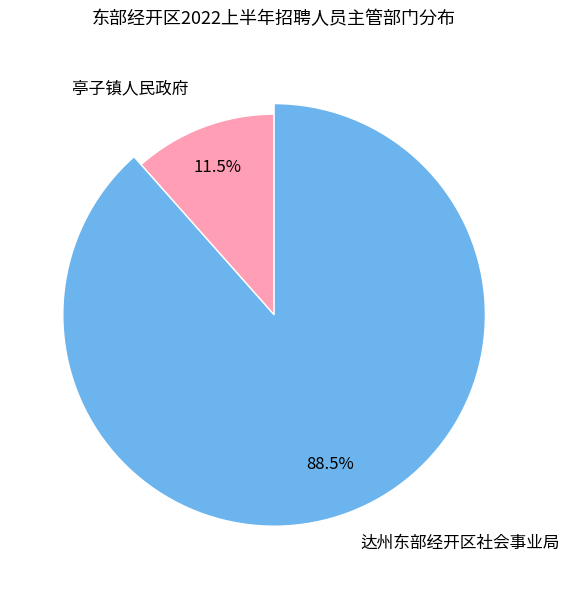

Rank the categories by value from lowest to highest.

亭子镇人民政府, 达州东部经开区社会事业局